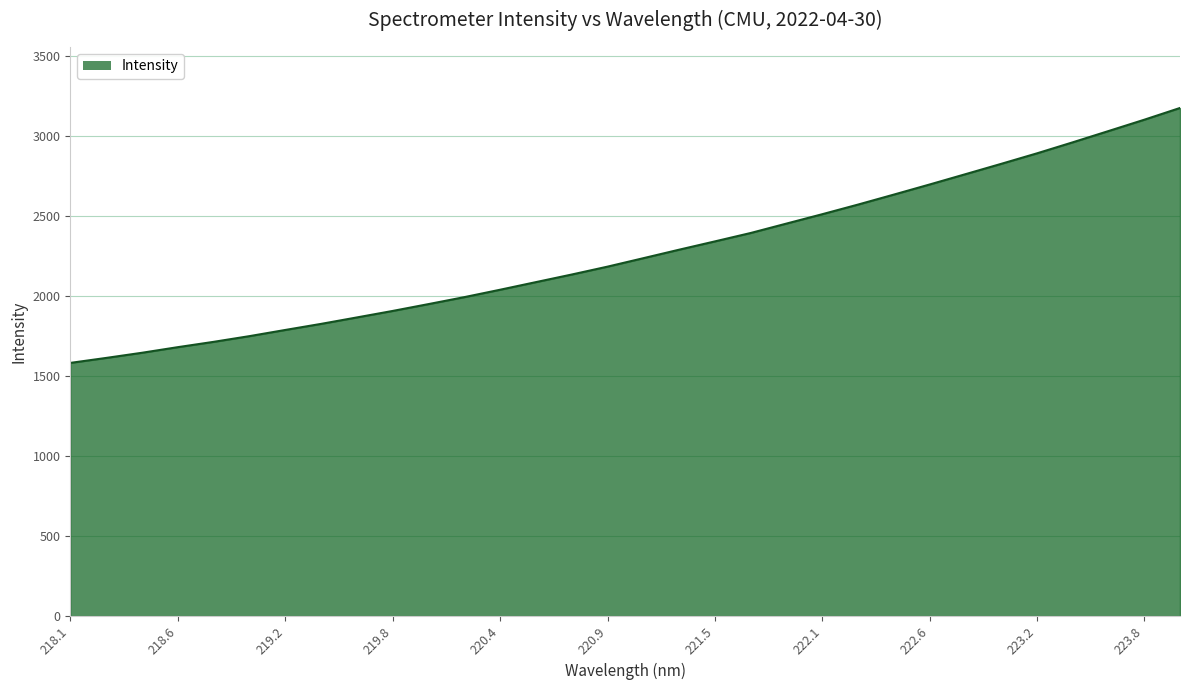

What is the difference between the maximum and minimum values?

1591.9